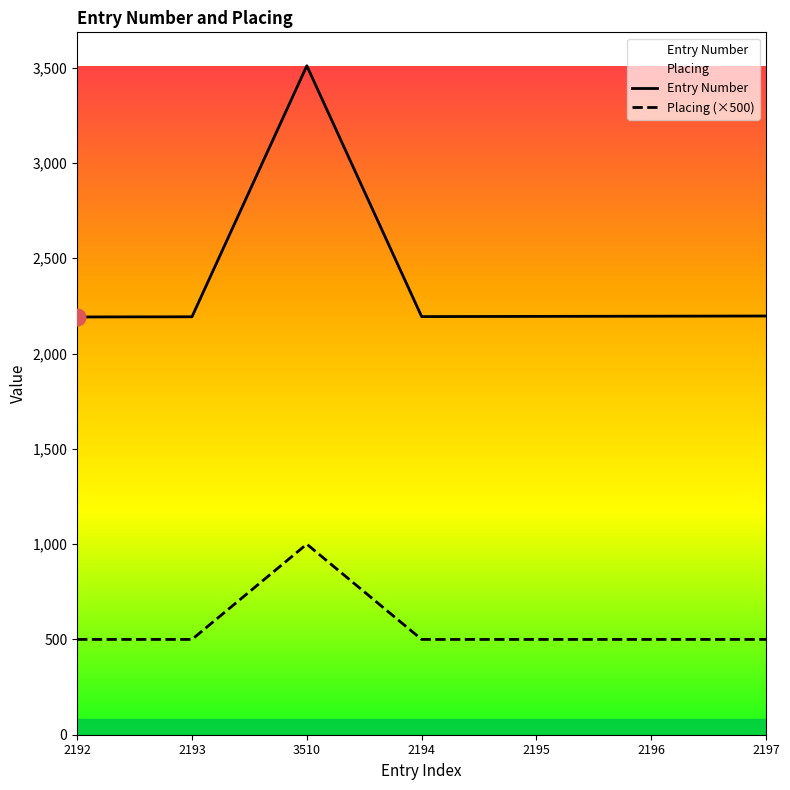

How many data points in Entry Number are above 2195?

3